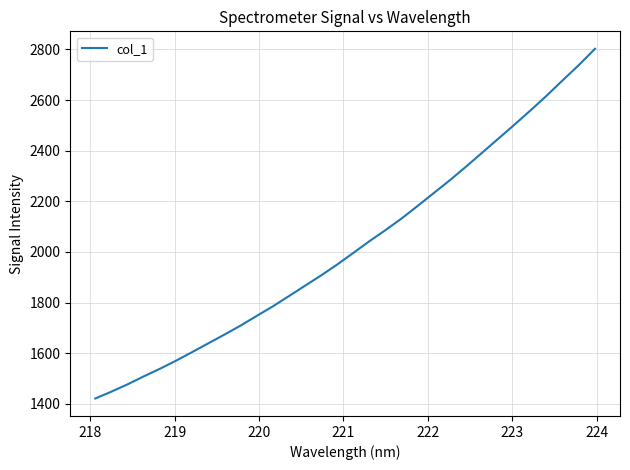

What is the difference between the maximum and minimum values?

1381.4